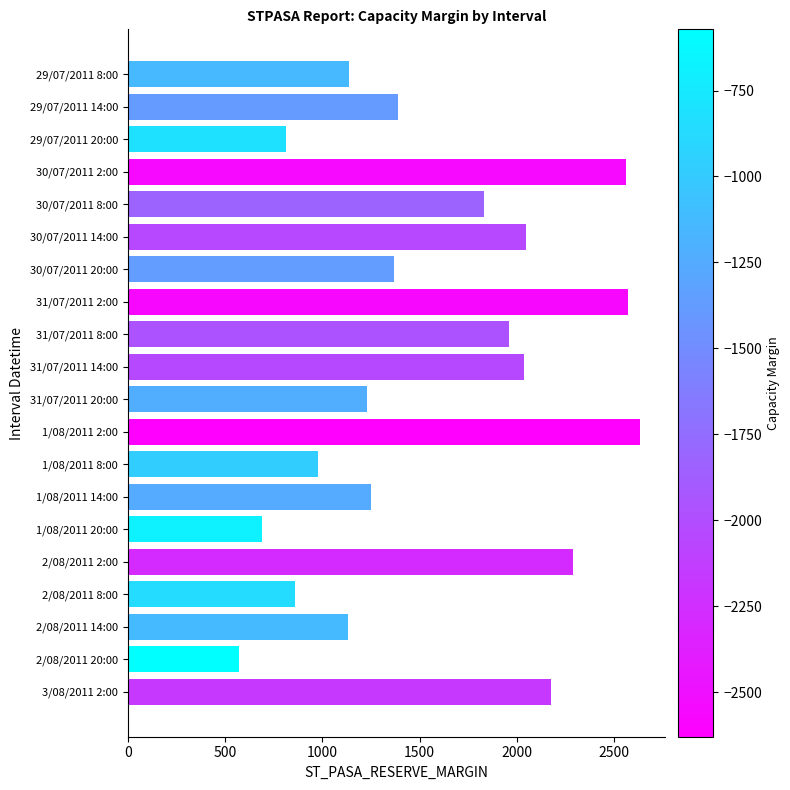

What is the label of the 13th bar from the bottom?

31/07/2011 2:00